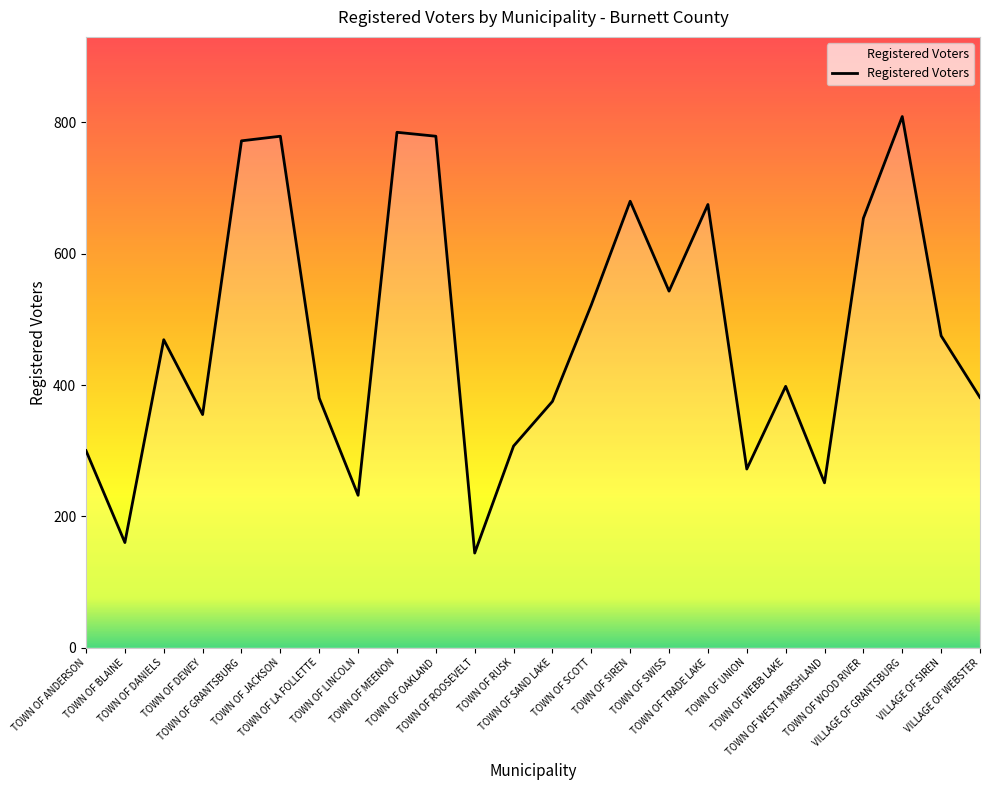

What is the smallest value displayed?

144